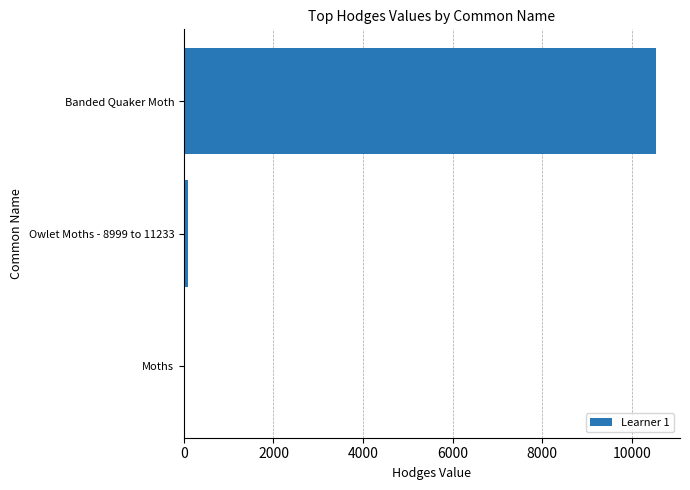

Which category has the highest value across all series?

Banded Quaker Moth